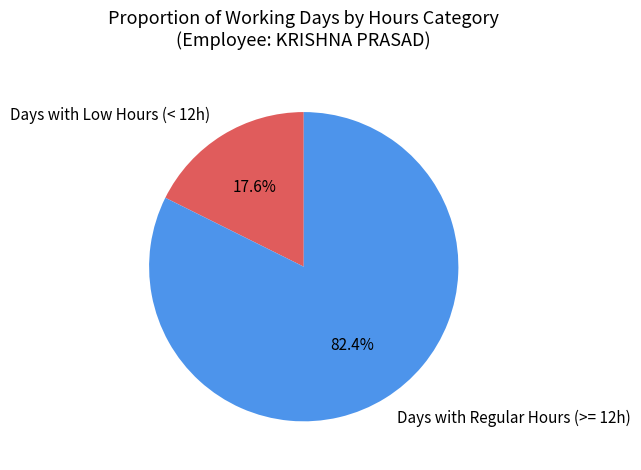

Rank the categories by value from highest to lowest.

Days with Regular Hours (>= 12h), Days with Low Hours (< 12h)